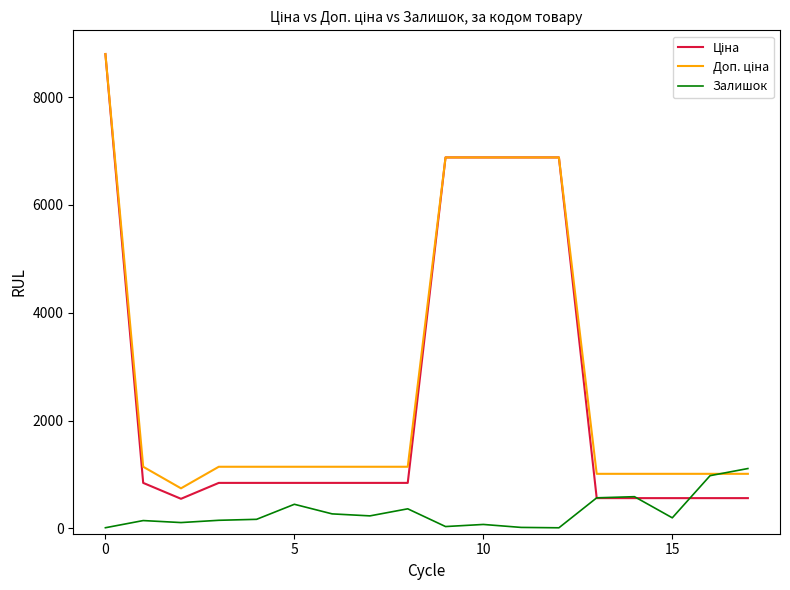

What is the greatest value displayed?

8797.6